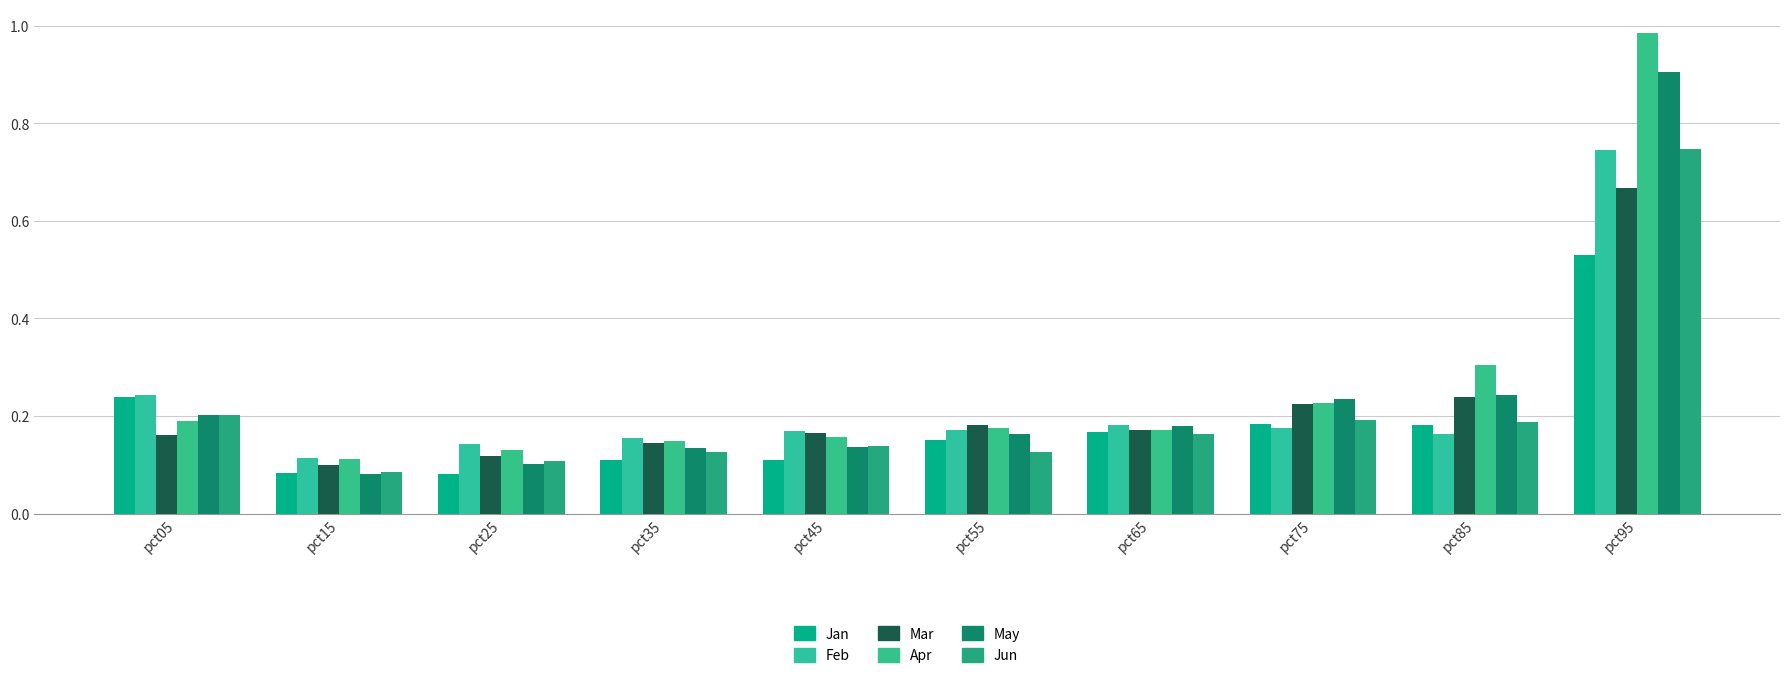

Reading right to left, extract all data points from this chart.

Jan: 0.5	0.2	0.2	0.2	0.2	0.1	0.1	0.1	0.1	0.2
Feb: 0.7	0.2	0.2	0.2	0.2	0.2	0.2	0.1	0.1	0.2
Mar: 0.7	0.2	0.2	0.2	0.2	0.2	0.1	0.1	0.1	0.2
Apr: 1.0	0.3	0.2	0.2	0.2	0.2	0.1	0.1	0.1	0.2
May: 0.9	0.2	0.2	0.2	0.2	0.1	0.1	0.1	0.1	0.2
Jun: 0.7	0.2	0.2	0.2	0.1	0.1	0.1	0.1	0.1	0.2